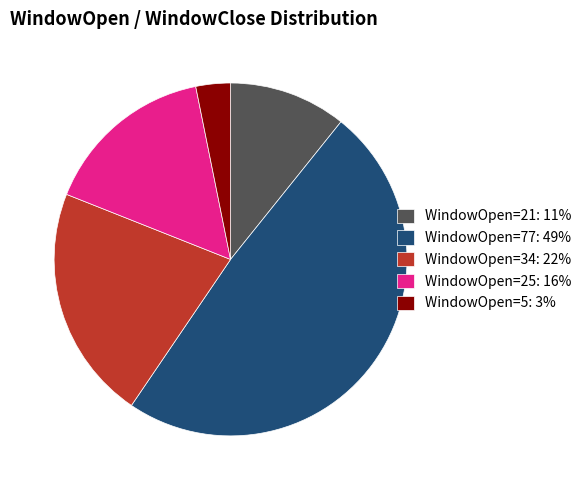

Which slice is the largest?

WindowOpen=77: 49%